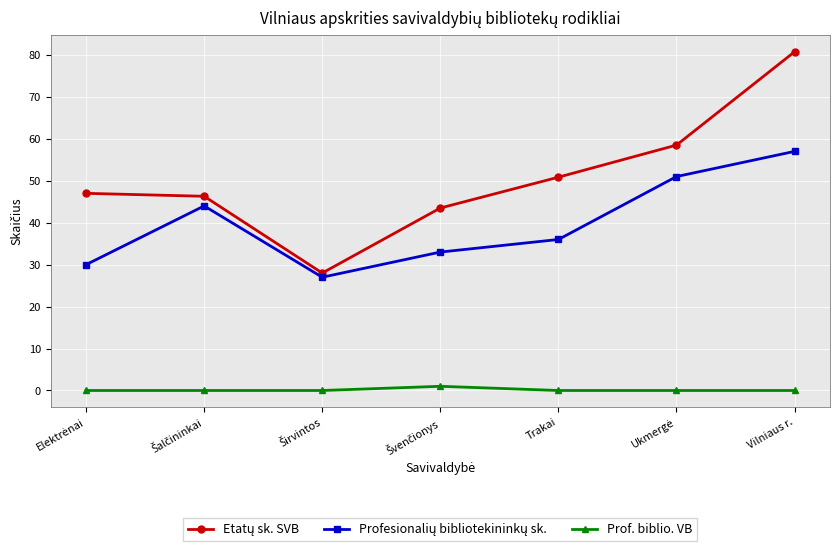

What is the total value across all series at Vilniaus r.?

137.8